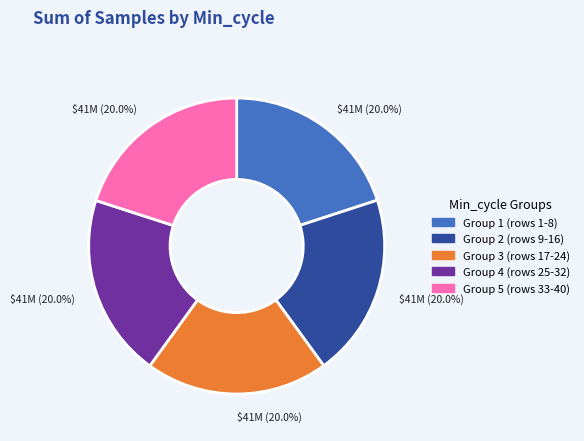

Does any single category account for the majority?

No